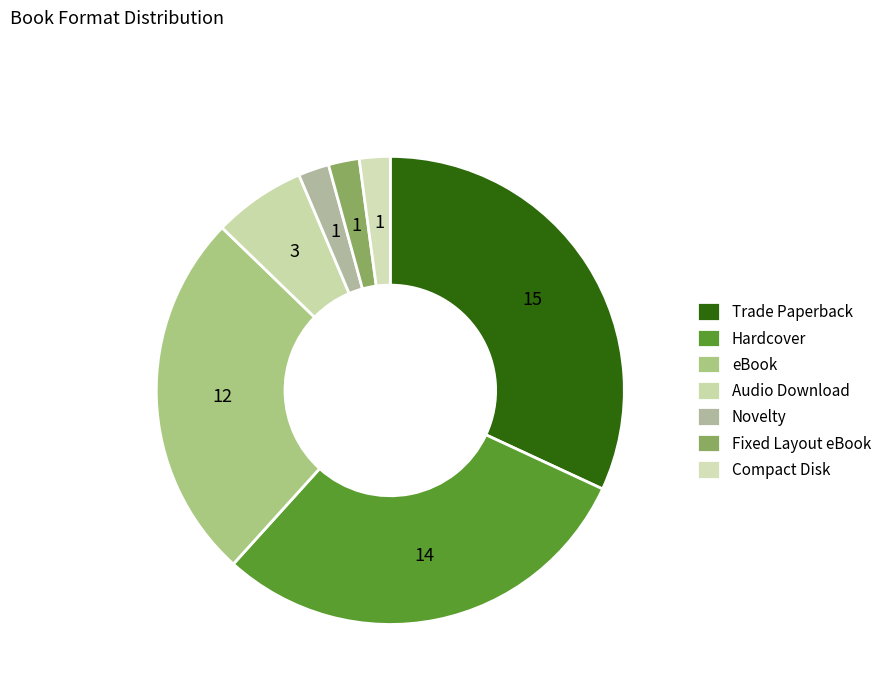

Count the number of slices in the pie.

7